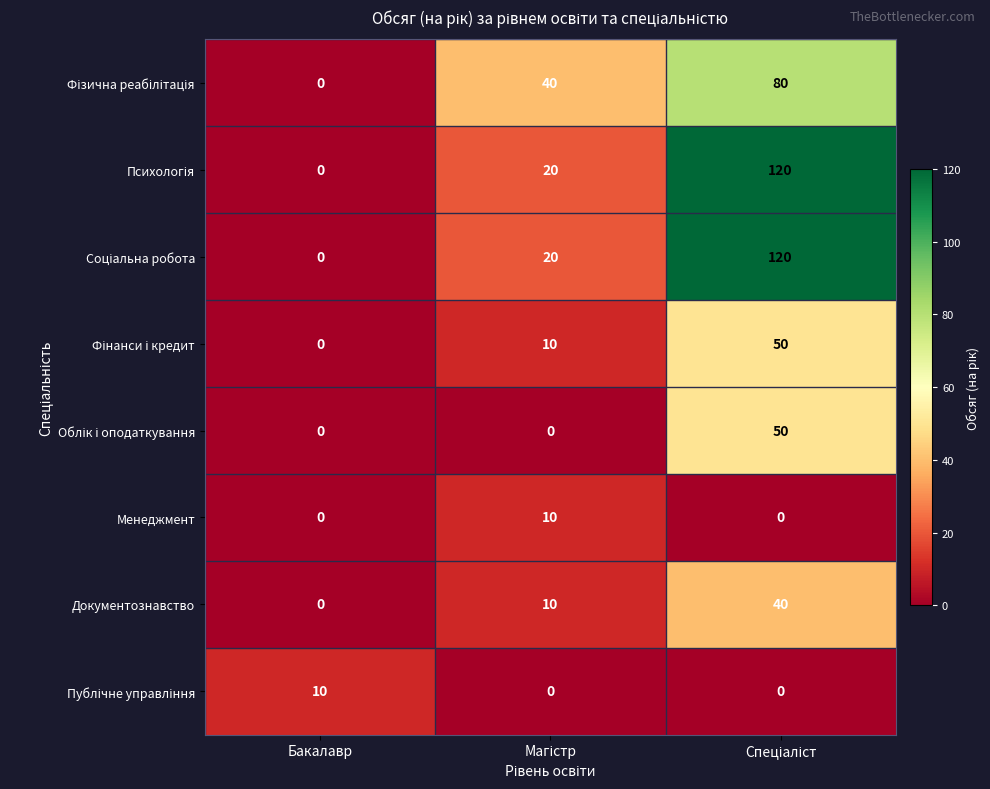

How many categories are shown in the chart?

3